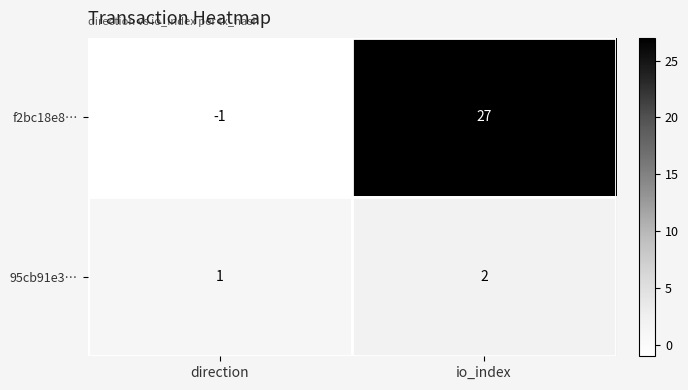

True or false: f2bc18e8… has a value of 27 at io_index.

True